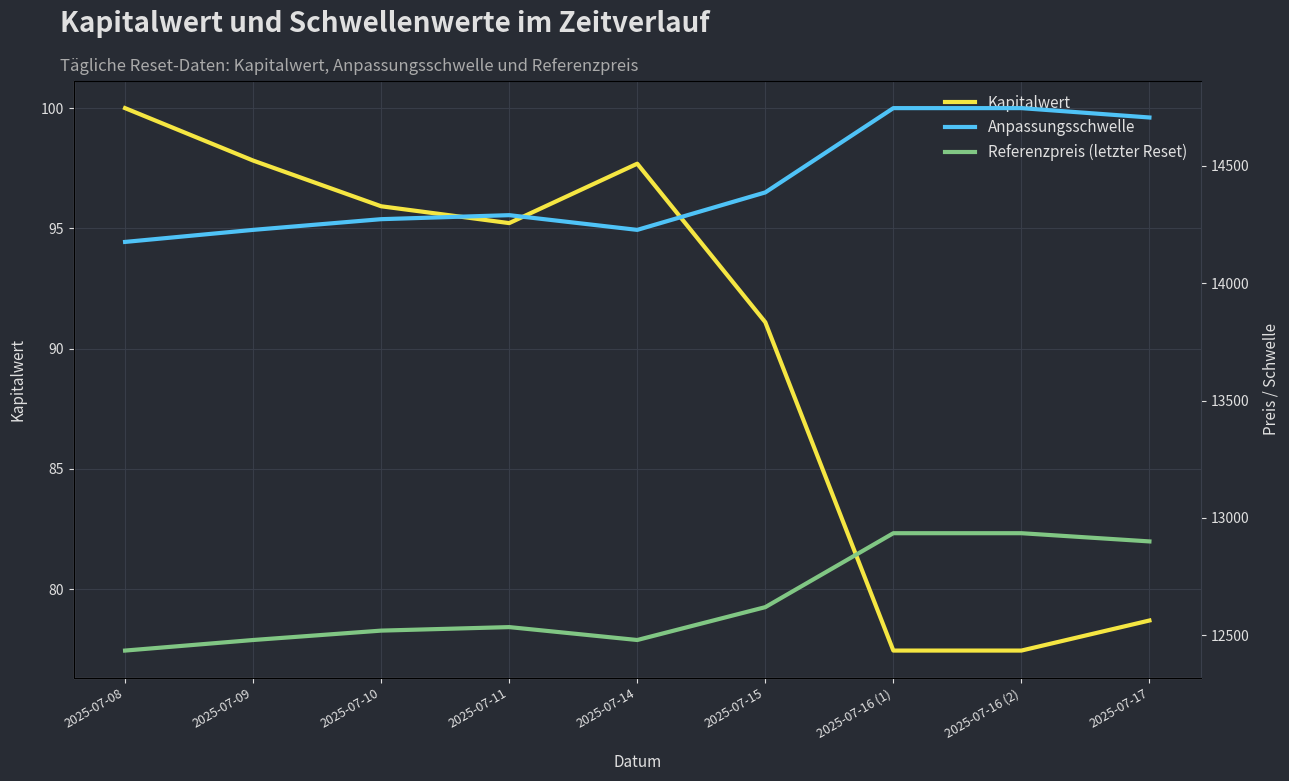

Rank the series by their maximum value, from highest to lowest.

Anpassungsschwelle, Referenzpreis (letzter Reset), Kapitalwert